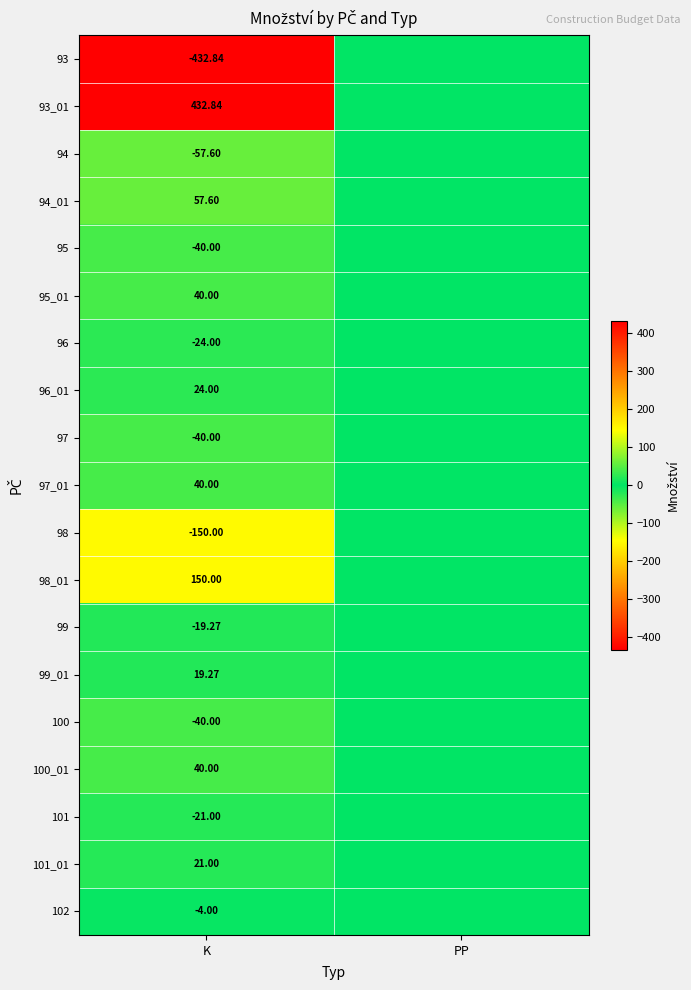

Is the value of 101 at K greater than the value of 93_01 at K?

No